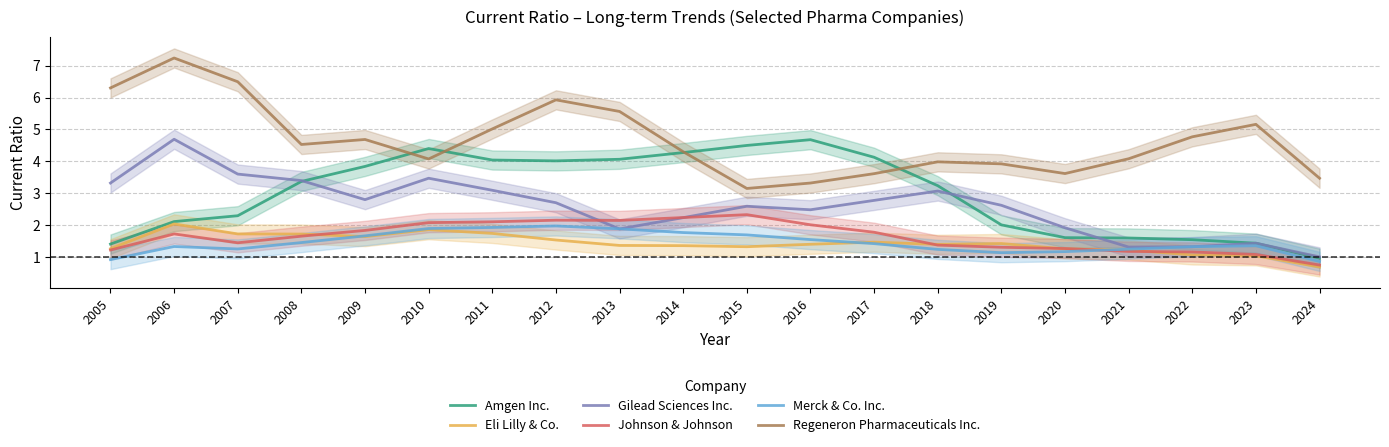

Reading left to right, extract all data points from this chart.

Amgen Inc.: 2005=1.4	2006=2.1	2007=2.3	2008=3.4	2009=3.8	2010=4.4	2011=4.0	2012=4.0	2013=4.1	2014=4.3	2015=4.5	2016=4.7	2017=4.1	2018=3.2	2019=2.0	2020=1.6	2021=1.6	2022=1.5	2023=1.4	2024=1.0
Eli Lilly & Co.: 2005=1.3	2006=2.0	2007=1.7	2008=1.7	2009=1.6	2010=1.9	2011=1.7	2012=1.5	2013=1.4	2014=1.4	2015=1.3	2016=1.4	2017=1.5	2018=1.4	2019=1.4	2020=1.3	2021=1.2	2022=1.1	2023=1.0	2024=0.7
Gilead Sciences Inc.: 2005=3.3	2006=4.7	2007=3.6	2008=3.4	2009=2.8	2010=3.5	2011=3.1	2012=2.7	2013=1.9	2014=2.2	2015=2.6	2016=2.5	2017=2.8	2018=3.1	2019=2.6	2020=1.9	2021=1.3	2022=1.3	2023=1.4	2024=1.0
Johnson & Johnson: 2005=1.2	2006=1.7	2007=1.5	2008=1.7	2009=1.8	2010=2.1	2011=2.1	2012=2.2	2013=2.2	2014=2.2	2015=2.3	2016=2.0	2017=1.8	2018=1.4	2019=1.3	2020=1.3	2021=1.2	2022=1.2	2023=1.1	2024=0.8
Merck & Co. Inc.: 2005=0.9	2006=1.3	2007=1.3	2008=1.5	2009=1.7	2010=1.9	2011=1.9	2012=2.0	2013=1.9	2014=1.8	2015=1.7	2016=1.6	2017=1.4	2018=1.2	2019=1.1	2020=1.2	2021=1.3	2022=1.3	2023=1.4	2024=0.9
Regeneron Pharmaceuticals Inc.: 2005=6.3	2006=7.2	2007=6.5	2008=4.5	2009=4.7	2010=4.1	2011=5.0	2012=5.9	2013=5.6	2014=4.3	2015=3.2	2016=3.3	2017=3.6	2018=4.0	2019=3.9	2020=3.6	2021=4.1	2022=4.8	2023=5.2	2024=3.5